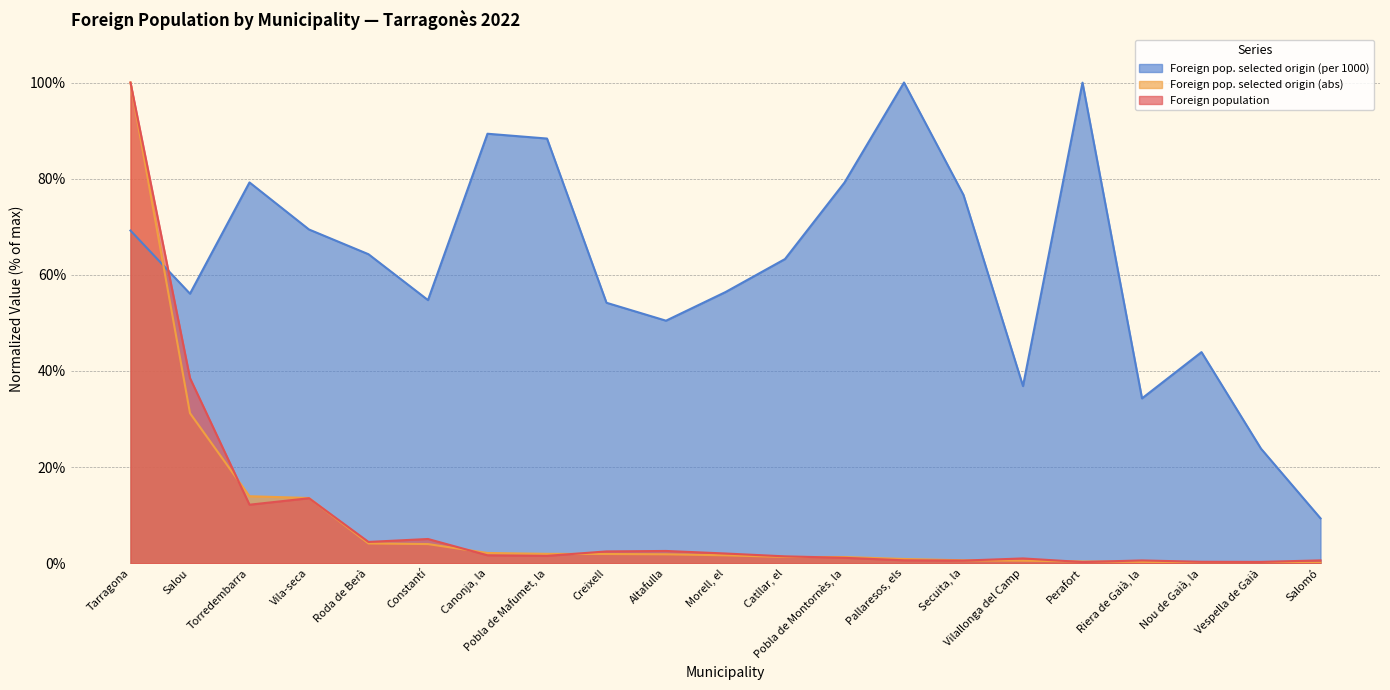

Reading right to left, extract all data points from this chart.

Foreign population: 0.6	0.3	0.3	0.6	0.3	1.0	0.6	0.6	1.1	1.4	2.0	2.6	2.5	1.5	1.7	5.0	4.4	13.5	12.2	38.5	100.0
Foreign pop. selected origin (abs): 0.1	0.1	0.2	0.3	0.4	0.5	0.6	0.9	1.3	1.3	1.7	1.9	1.9	2.0	2.1	4.0	4.1	13.6	13.9	31.2	100.0
Foreign pop. selected origin (per 1000): 9.3	23.8	43.9	34.3	100.0	36.9	76.6	100.0	79.2	63.3	56.4	50.5	54.2	88.3	89.3	54.7	64.3	69.4	79.2	56.1	69.2